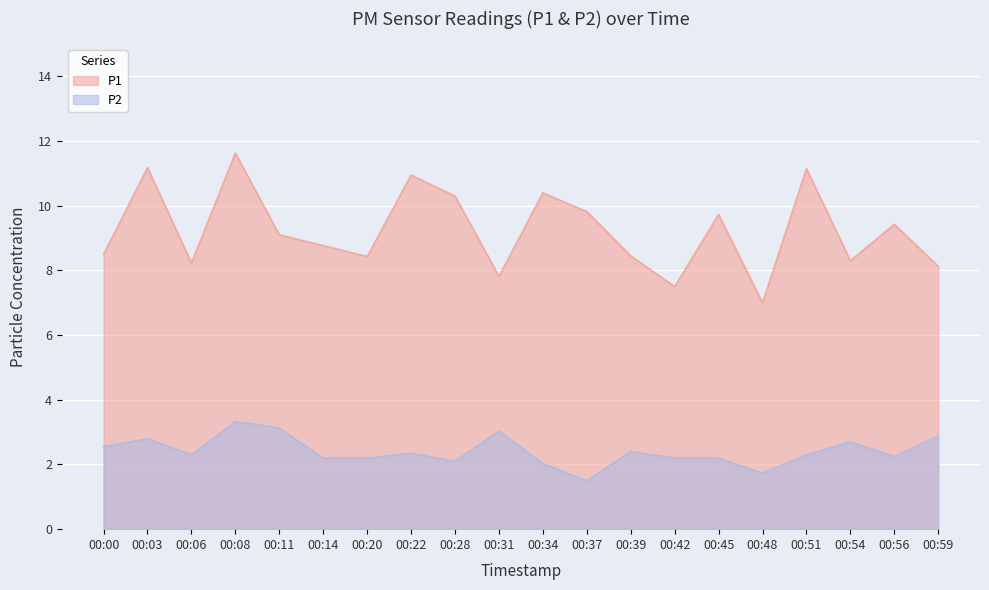

What are all the series names shown in the legend?

P1, P2